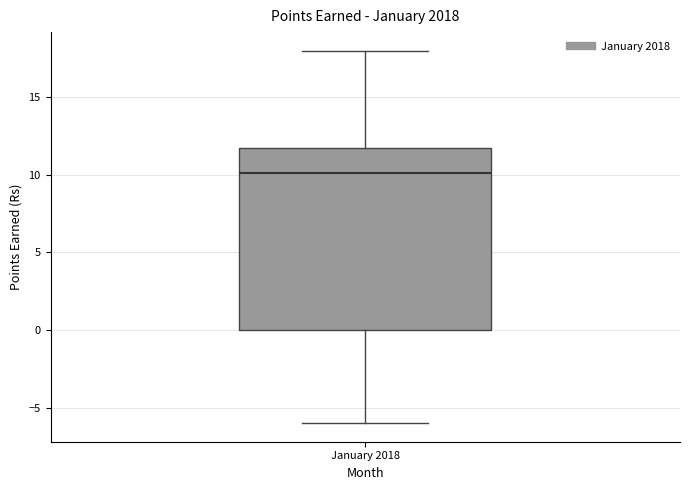

Where does the lower whisker of the box for January 2018 end on the y-axis? The values are not printed on the chart, so give them approximately, as read against the axis.

-6.0